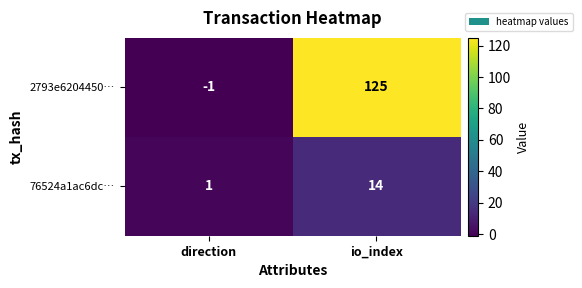

What is the difference between the 76524a1ac6dc… values at io_index and direction?

13